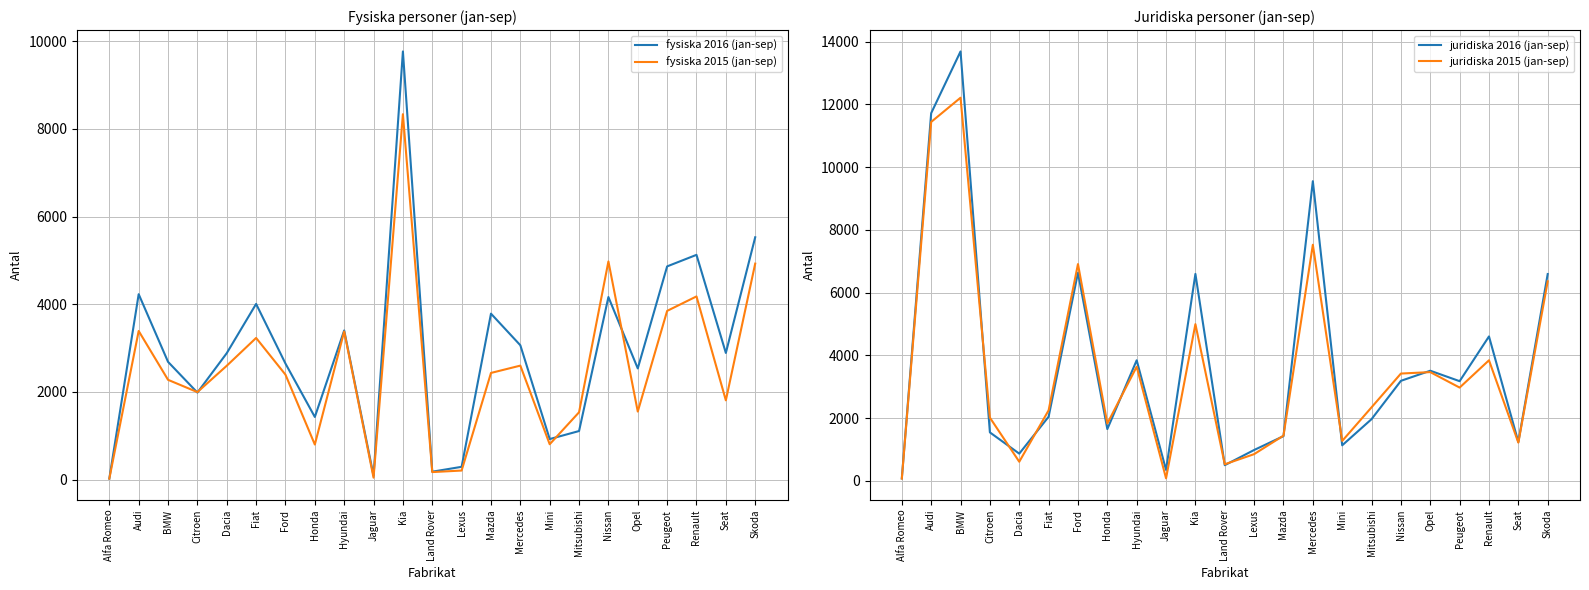

At which label does fysiska 2015 (jan-sep) first exceed 2394?

Audi